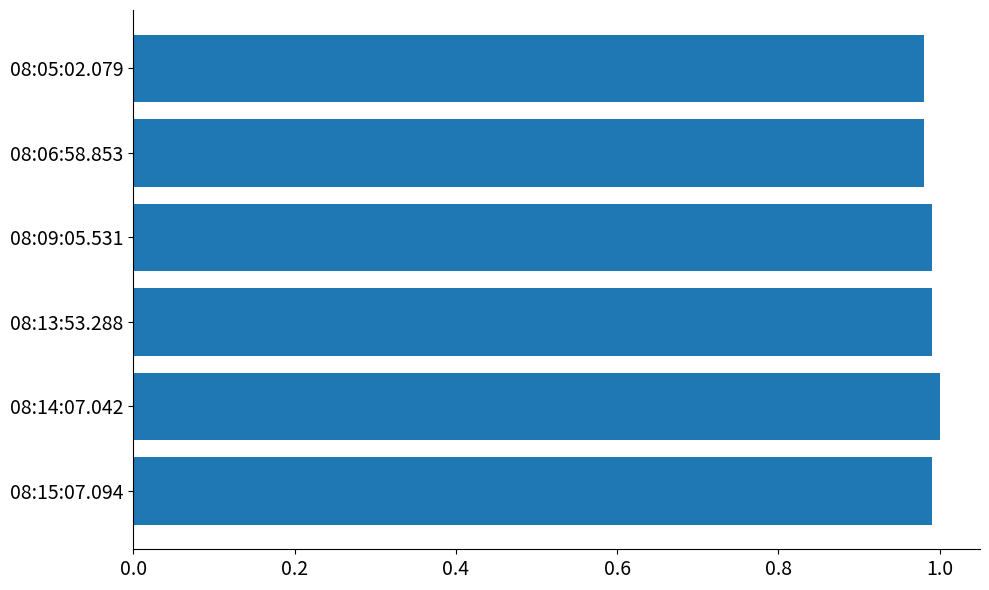

What is the sum of the values at 08:13:53.288 and 08:15:07.094?

2.0